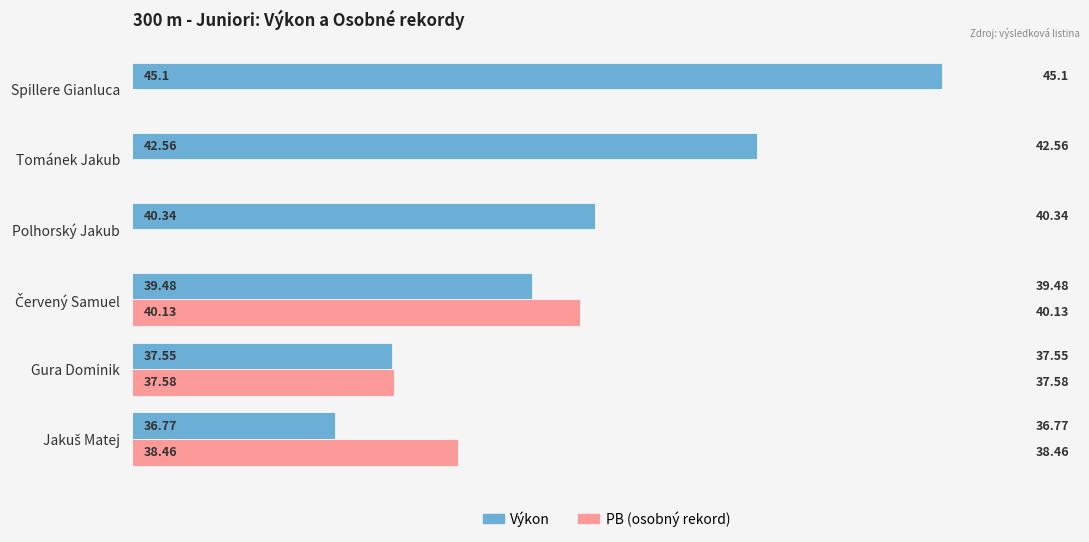

What is the total value across all series at 38?

79.6